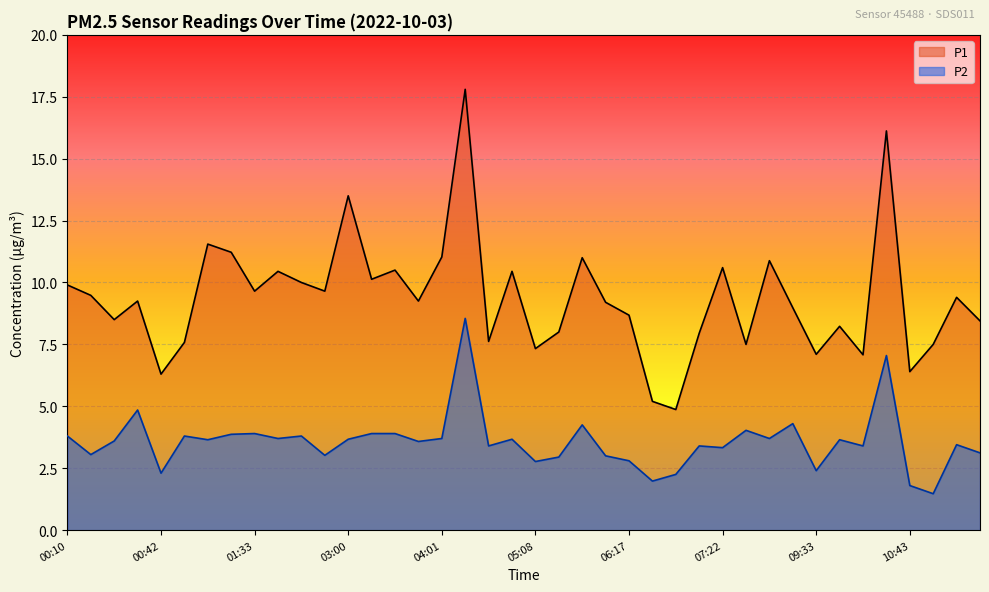

What is the label of the 27th point from the left?

06:30